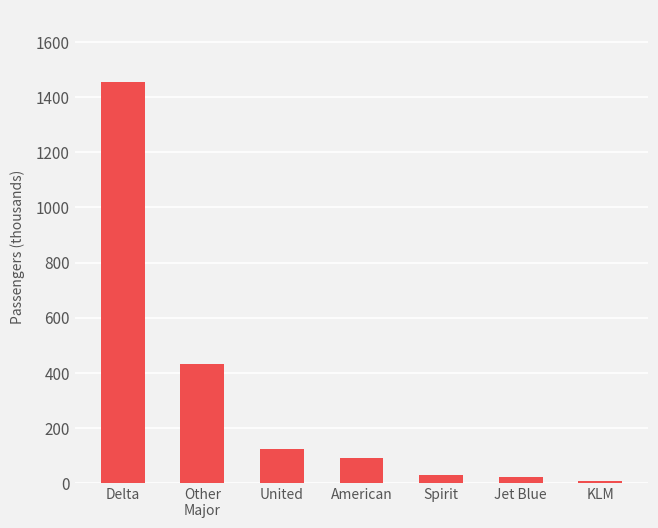

Reading right to left, extract all data points from this chart.

KLM=7225	Jet Blue=22400	Spirit=28360	American=89833	United=124778	Other
Major=432255	Delta=1455656